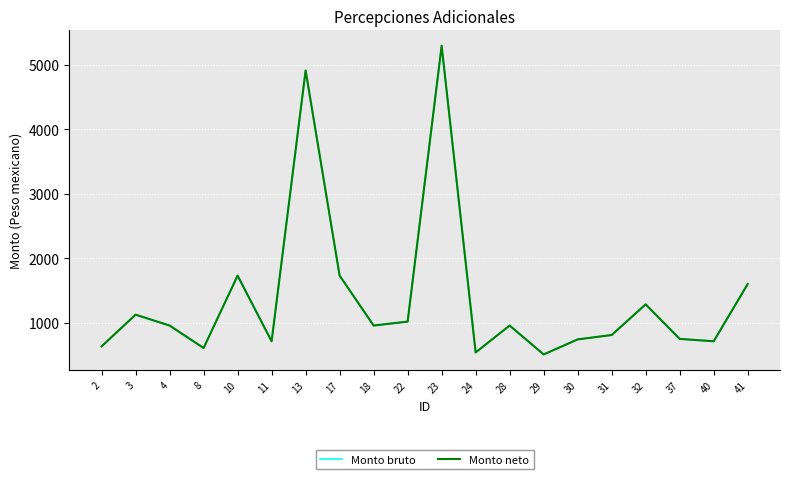

At which category does Monto bruto reach its first local peak?

3